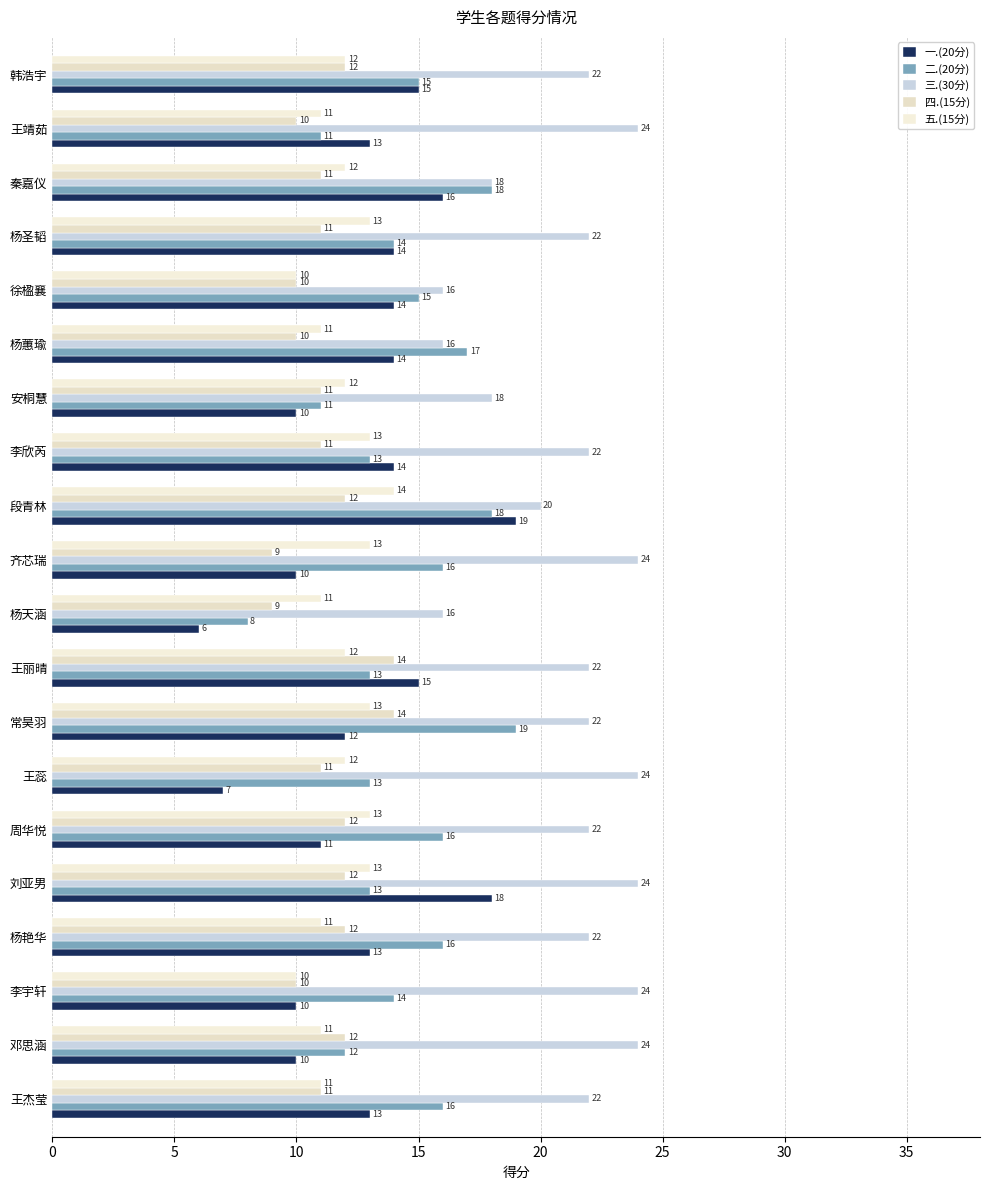

Which series has the widest spread of values?

一.(20分)